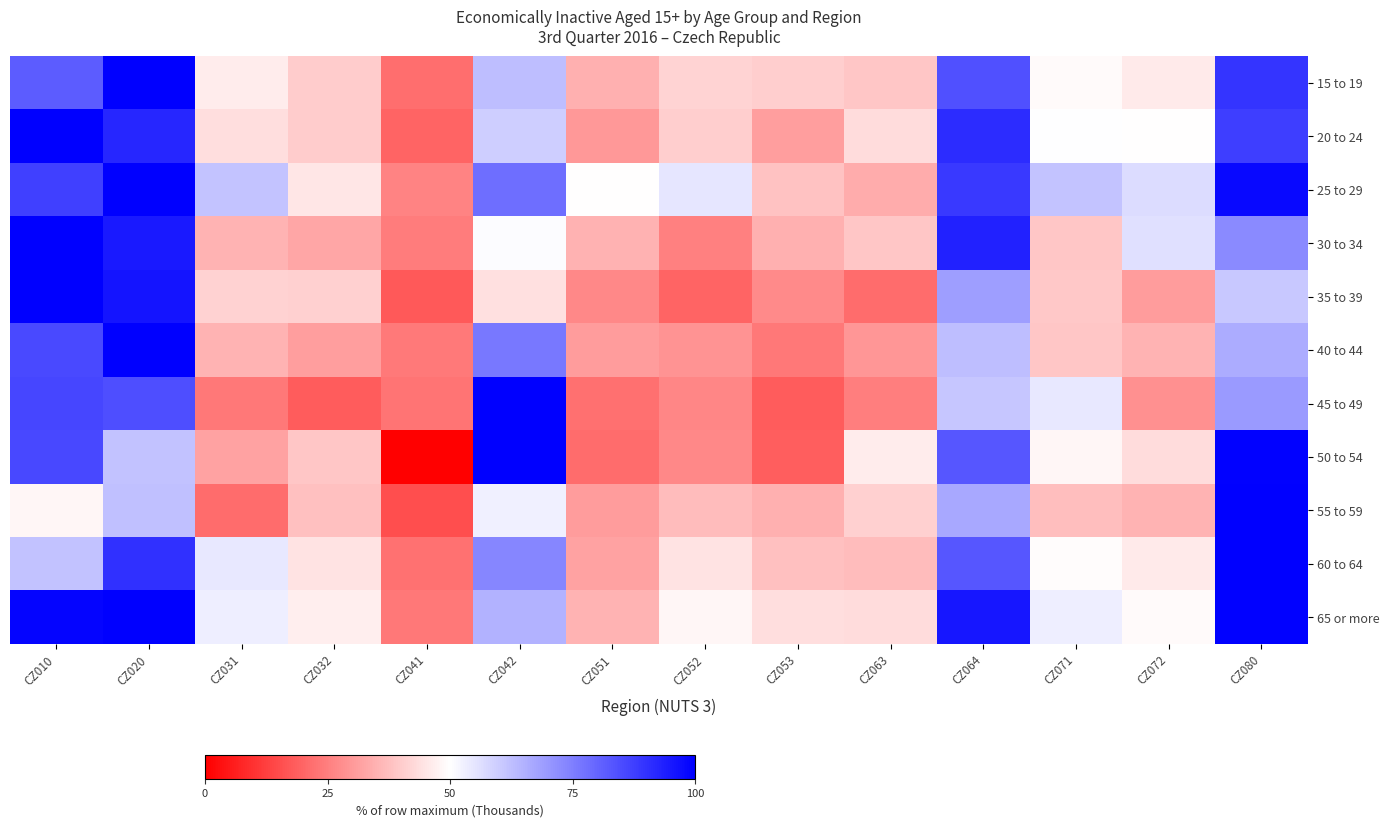

Which label corresponds to the largest value in the chart?

CZ020